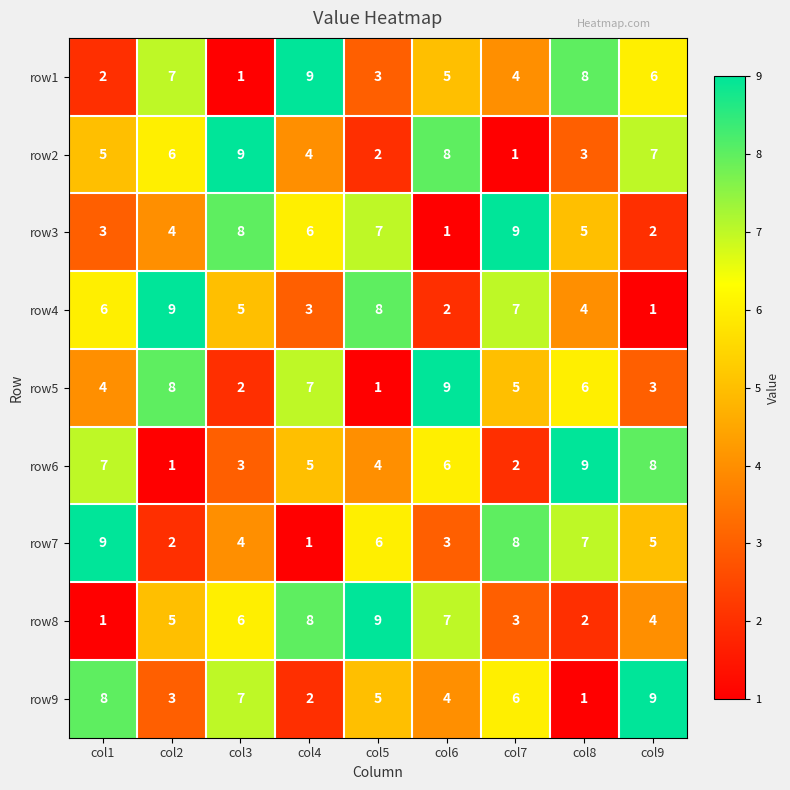

At col5, list the series in order from largest to smallest.

row8, row4, row3, row7, row9, row6, row1, row2, row5